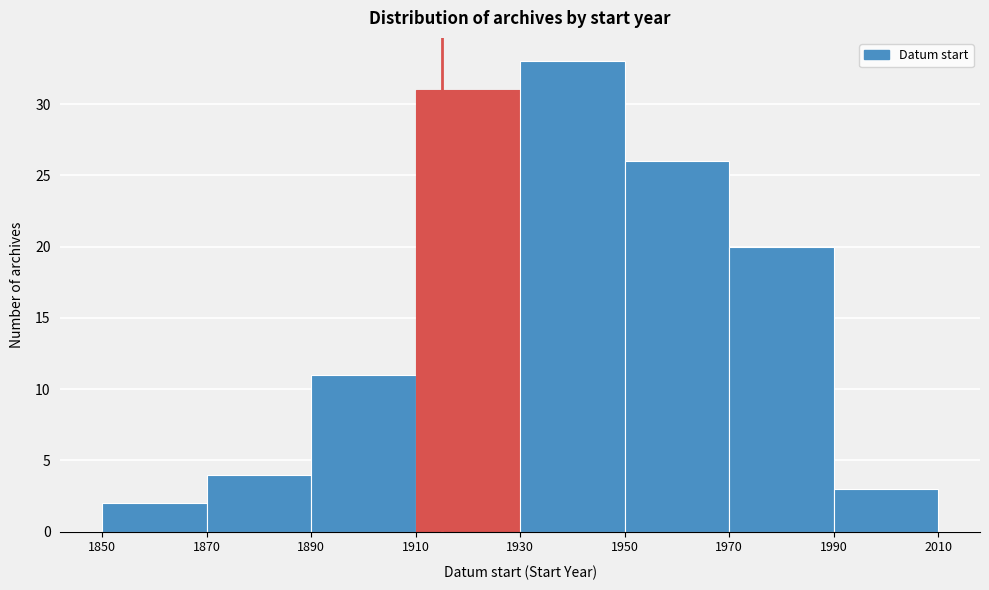

Which range on the x-axis has the tallest bar?

1930 to 1950